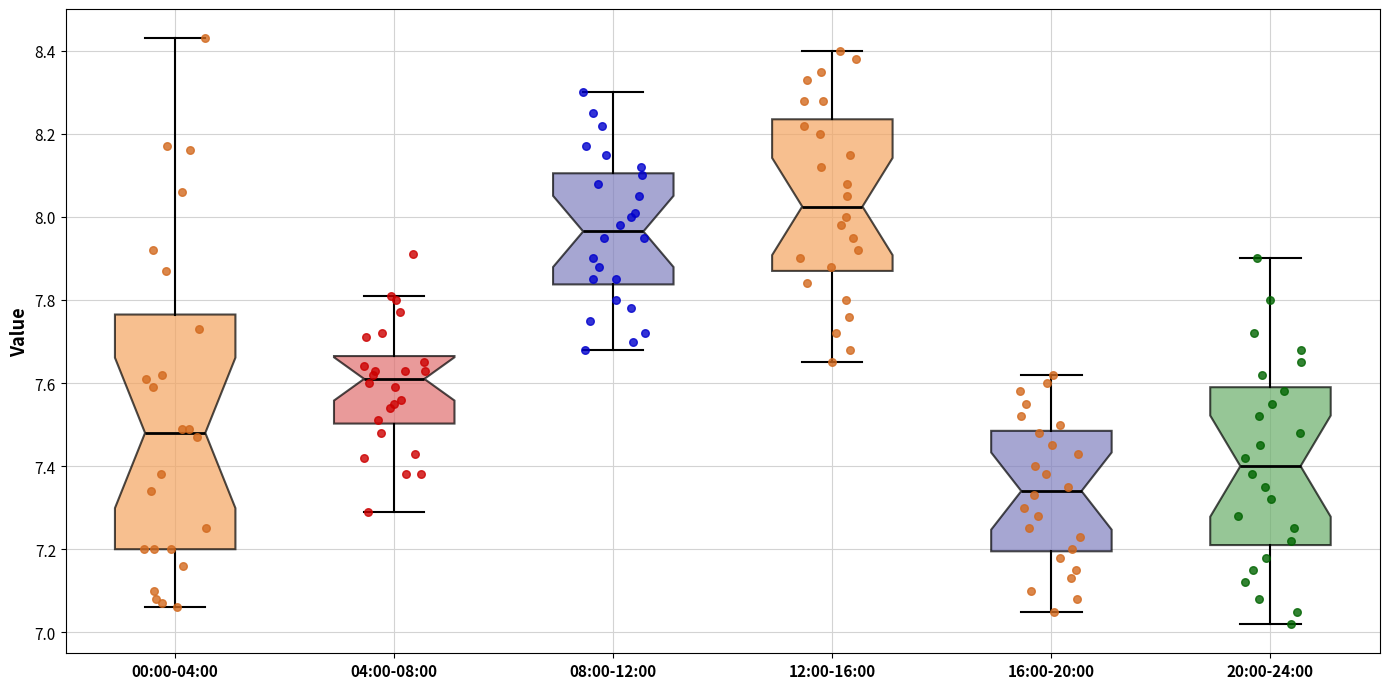

Which box's median line is the lowest?

16:00-20:00